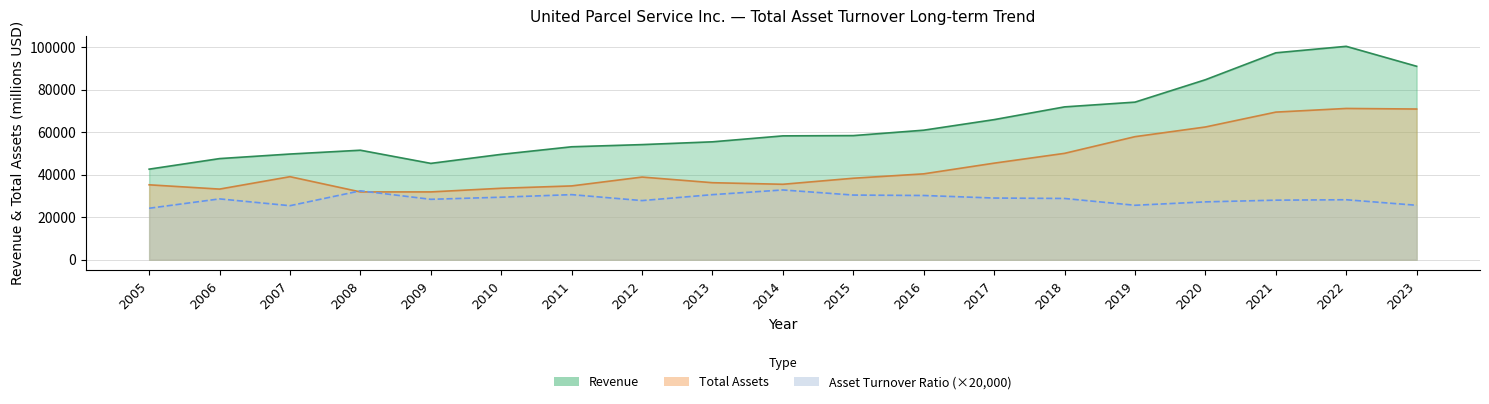

Which series has the widest spread of values?

Revenue